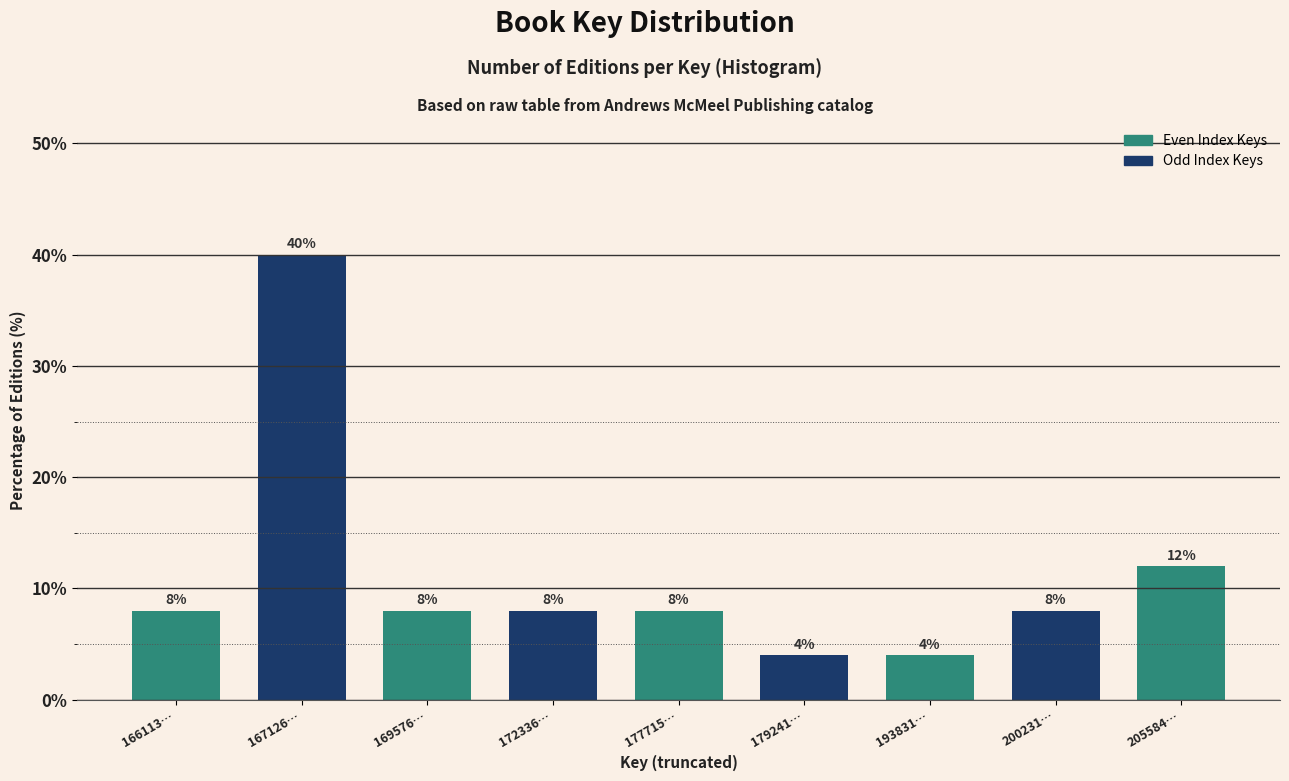

Reading right to left, transcribe all the data shown in this chart.

12	8	4	4	8	8	8	40	8